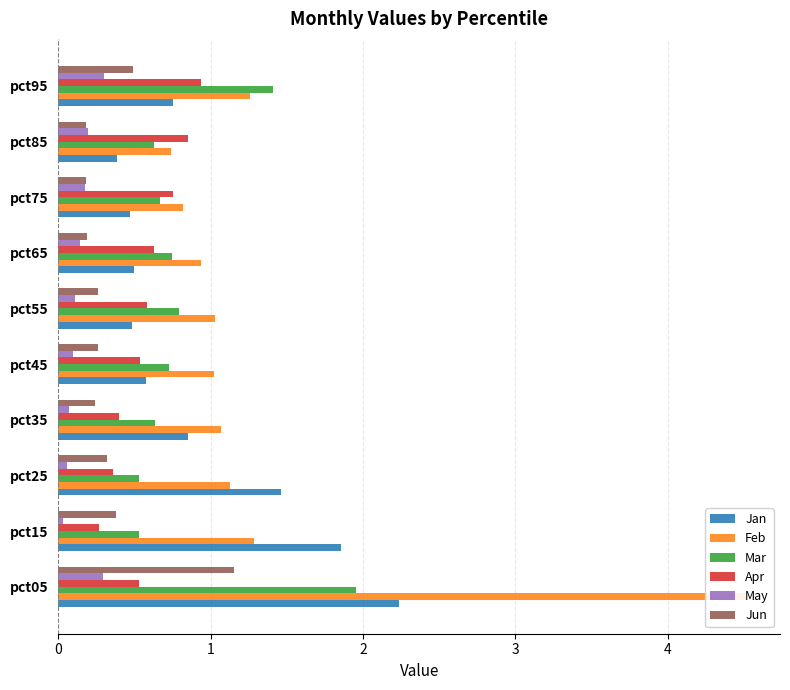

What is the difference between the second highest and second lowest values in the Jan series?

1.4